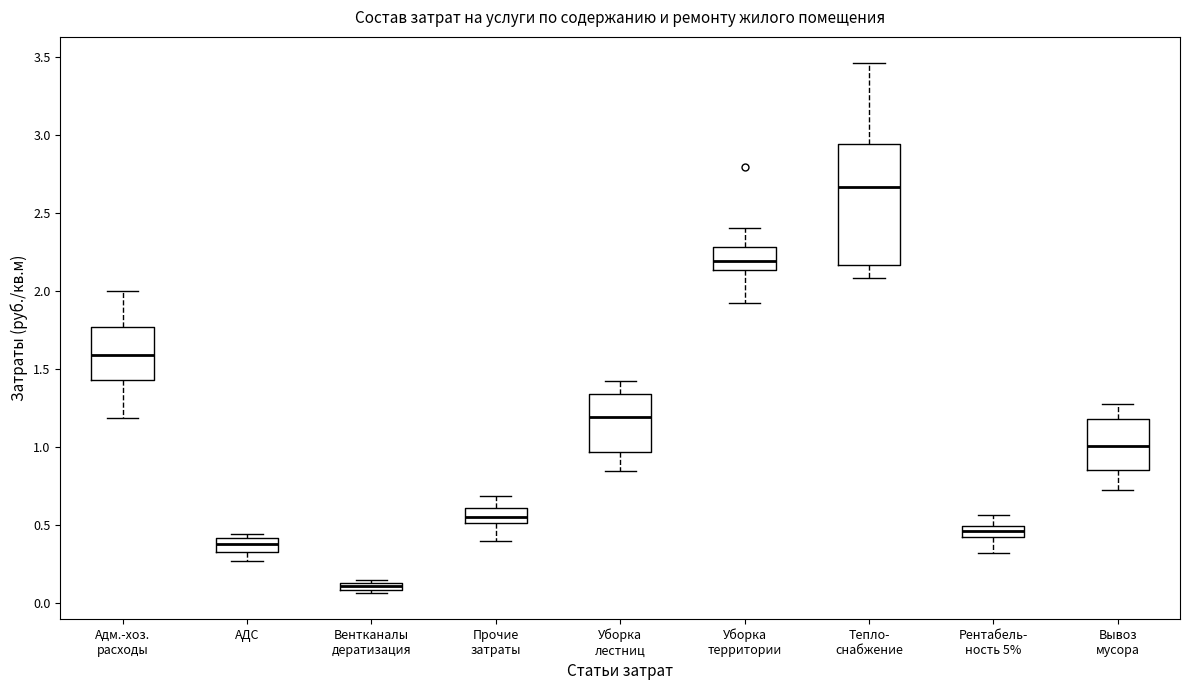

Where does the median line of the box for Рентабель- ность 5% sit on the y-axis? The values are not printed on the chart, so give them approximately, as read against the axis.

0.45